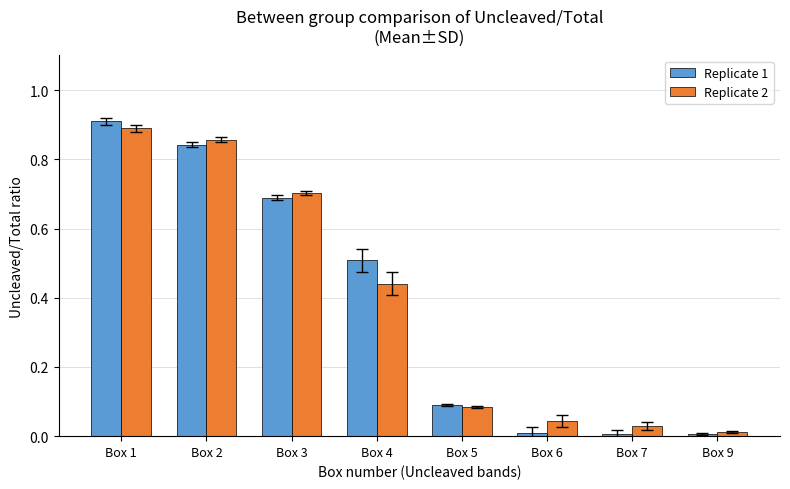

The value of Replicate 1 at Box 5 is 0.1. True or false?

True